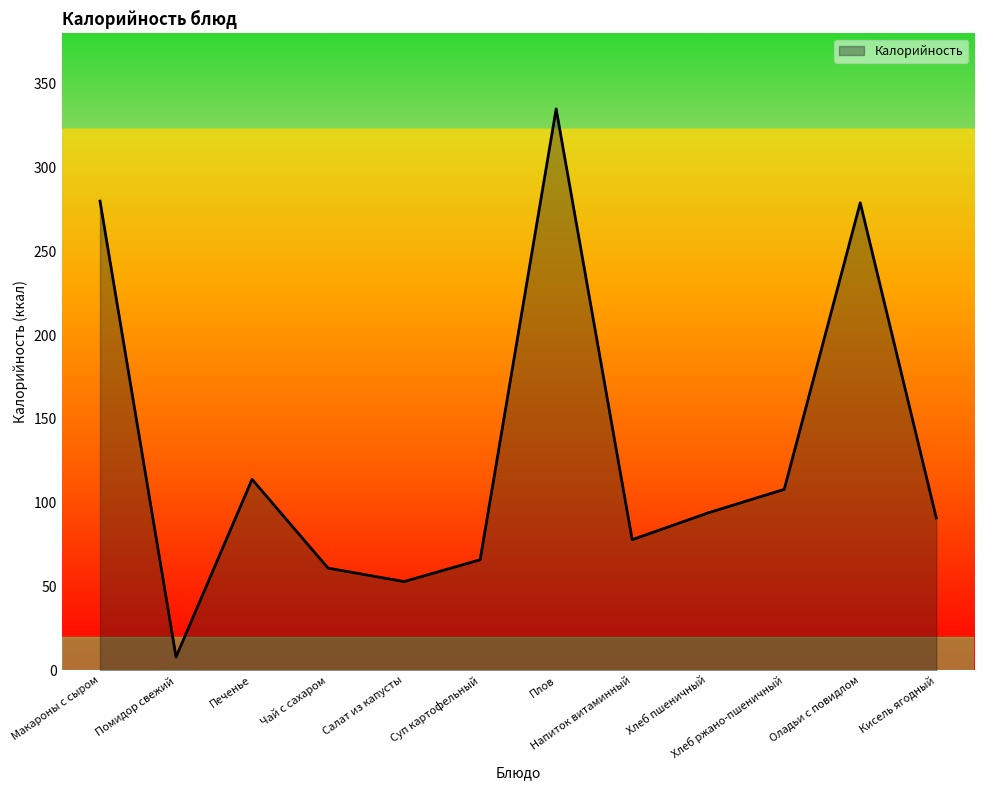

What is the maximum value shown in the chart?

335